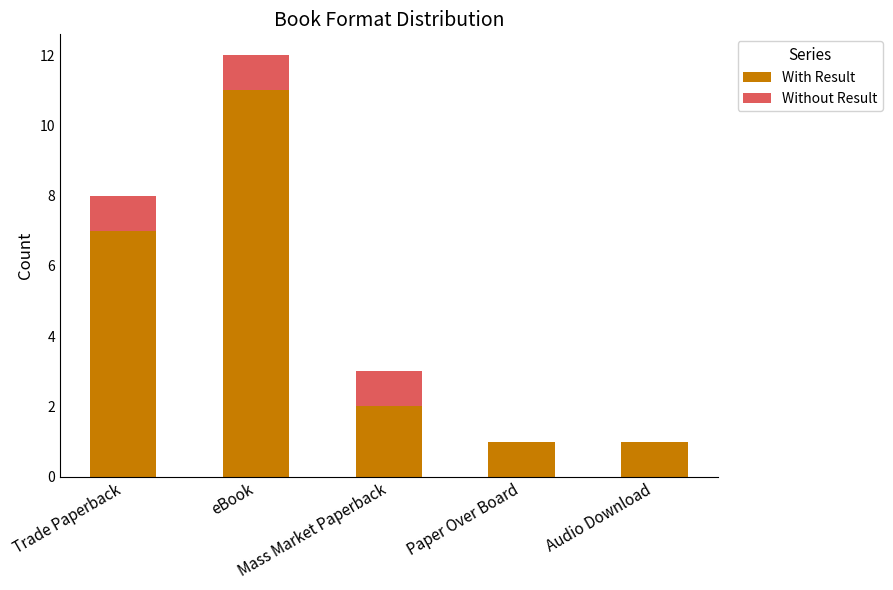

What is the highest value of the With Result series?

11